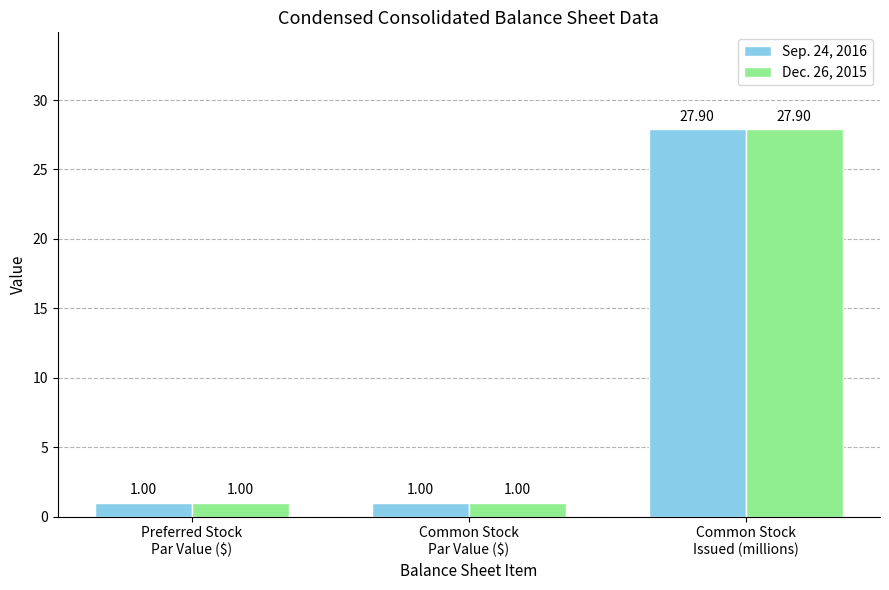

What is the label of the 3rd bar from the right?

Preferred Stock
Par Value ($)